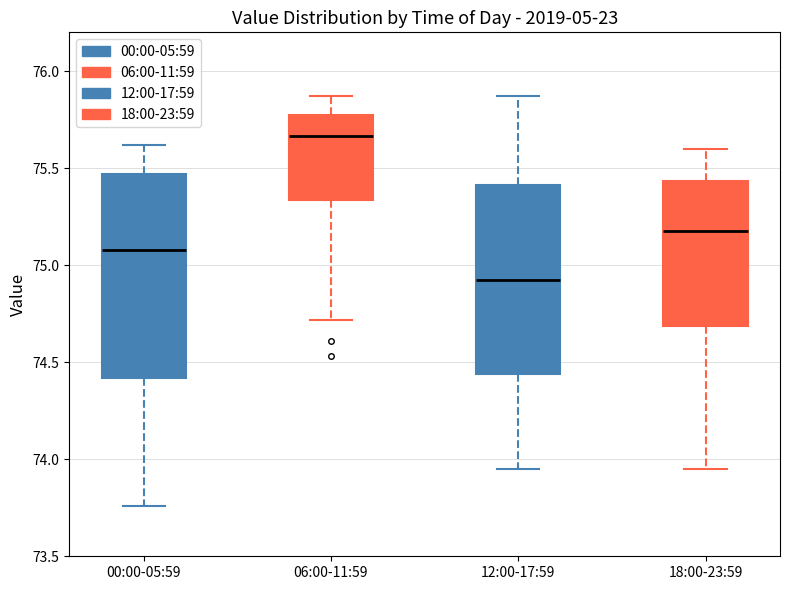

Where is the lower edge of the box for 00:00-05:59 on the y-axis? The values are not printed on the chart, so give them approximately, as read against the axis.

74.40